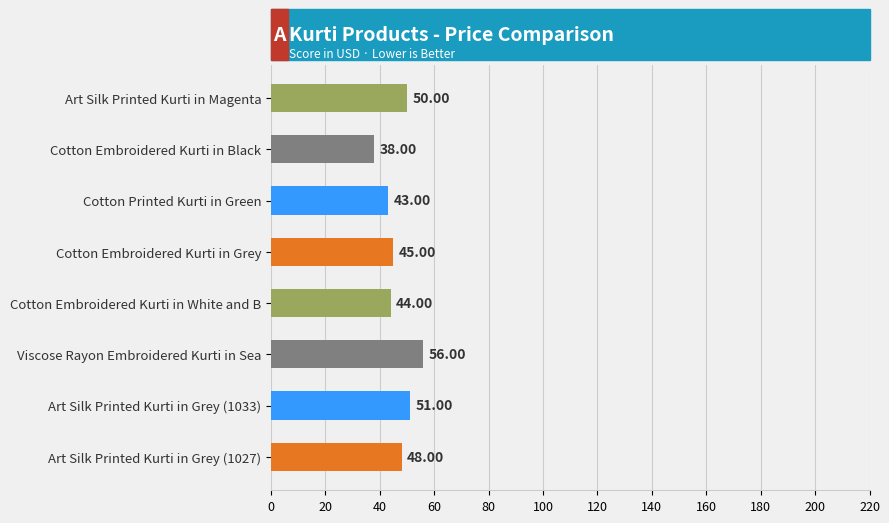

How many data points are less than 48?

4